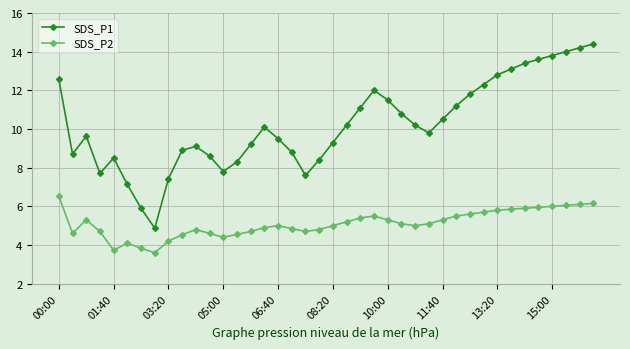

Which series has the largest range (max minus min)?

SDS_P1